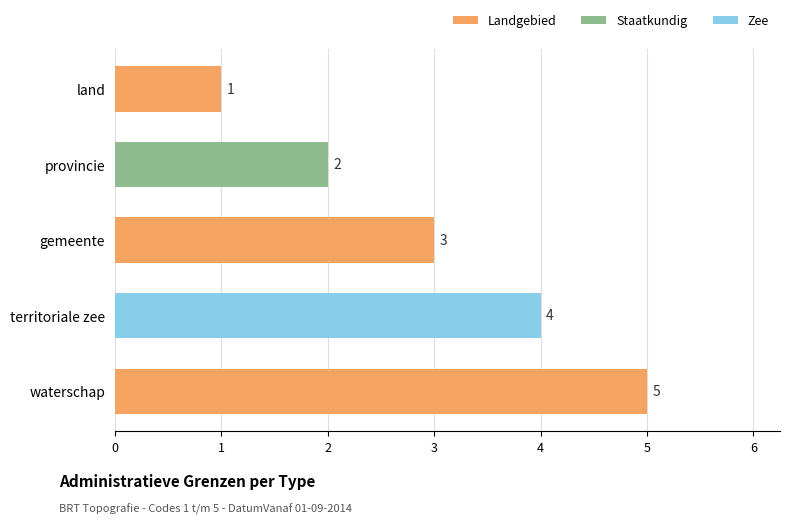

What is the sum of all values?

15